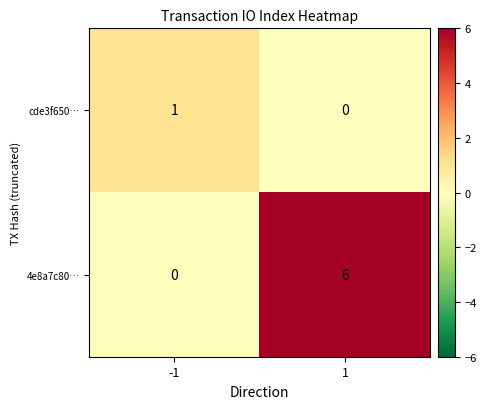

What is the spread (max minus min) of values at 1?

6